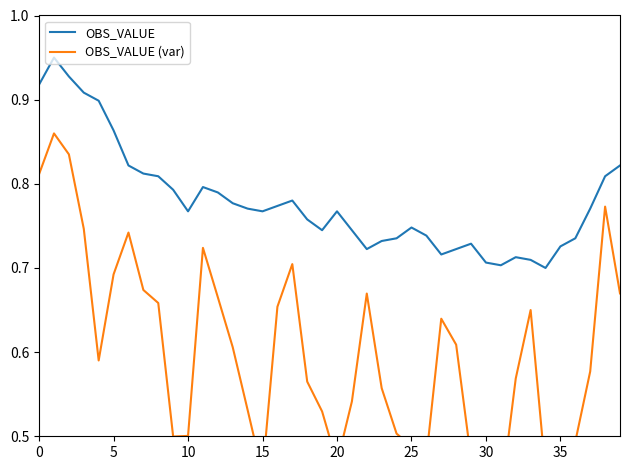

Rank the series at 30 from highest to lowest value.

OBS_VALUE, OBS_VALUE (var)